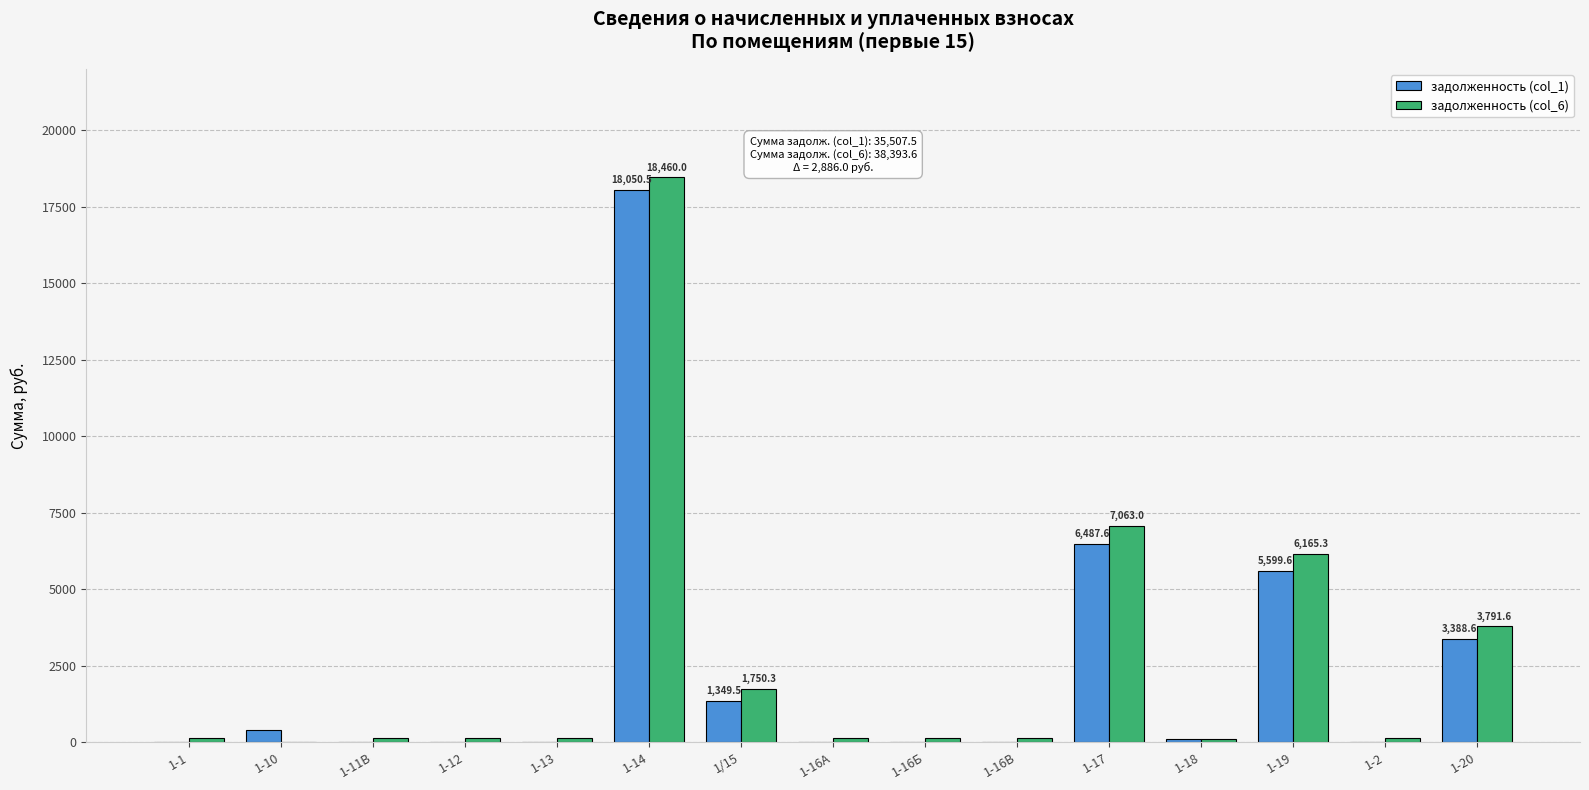

What is the sum of all задолженность (col_1) values?

35507.5